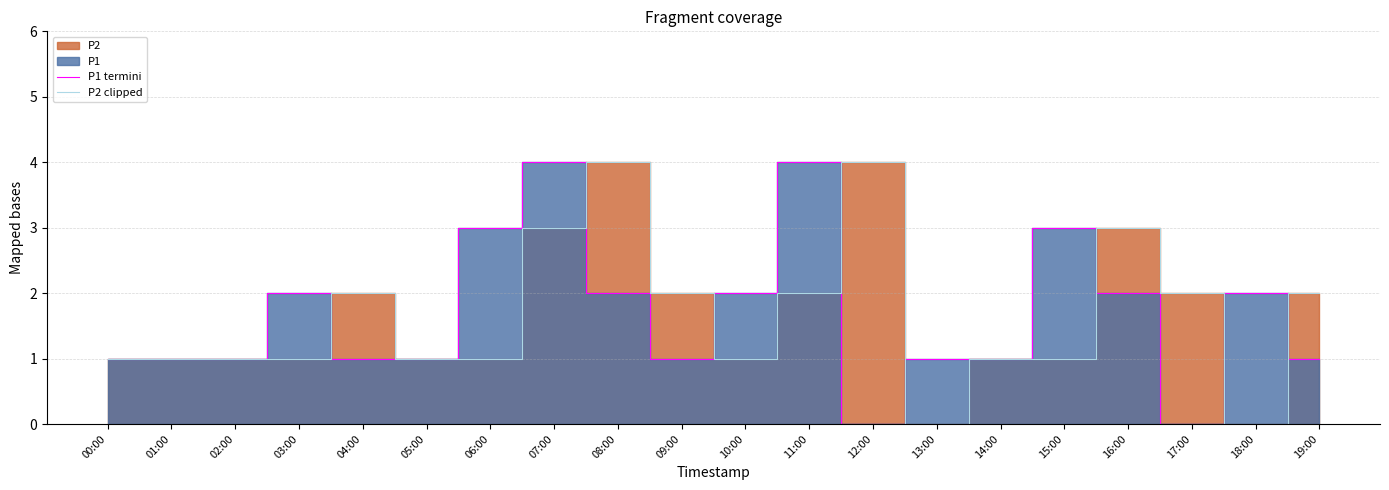

How many intersections are there between P2 clipped and P1 termini?

8